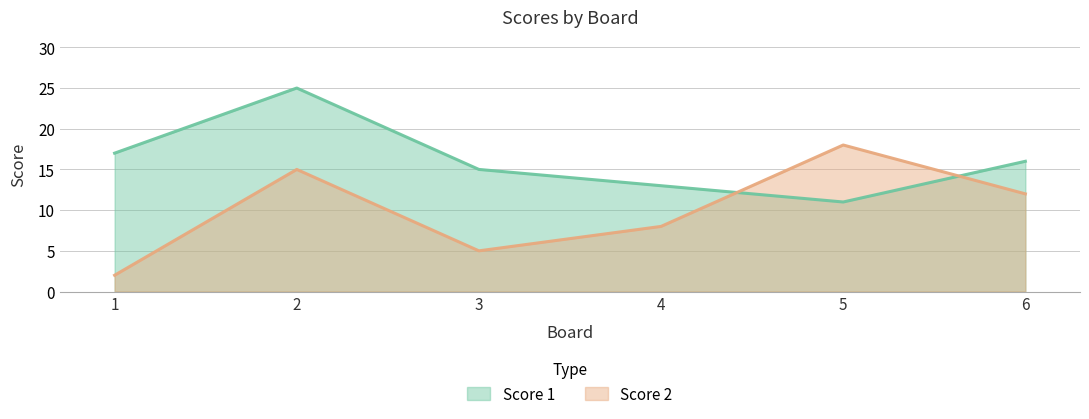

How many lines are shown in the chart?

2